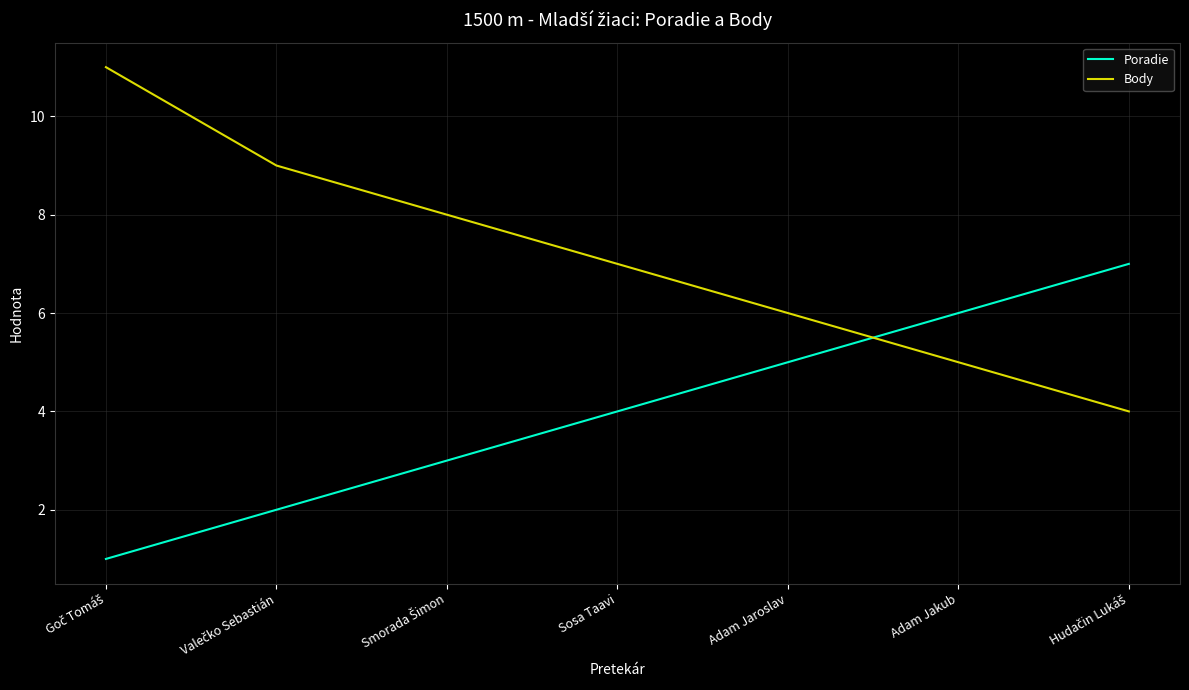

List the series in order of their overall mean, lowest first.

Poradie, Body